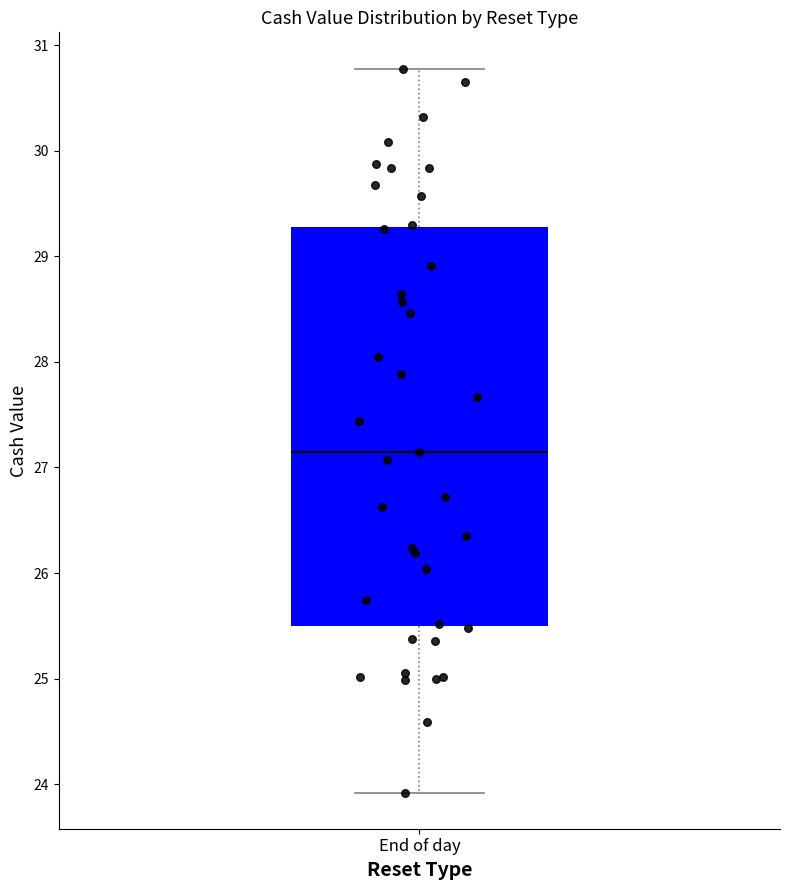

Transcribe this box plot: give where the median line is, the range the box spans, and where the two whiskers end, as read against the y-axis. The values are not printed on the chart, so give them approximately, as read against the axis.

median 27.2, box 25.5 to 29.3, whiskers 23.9 to 30.8